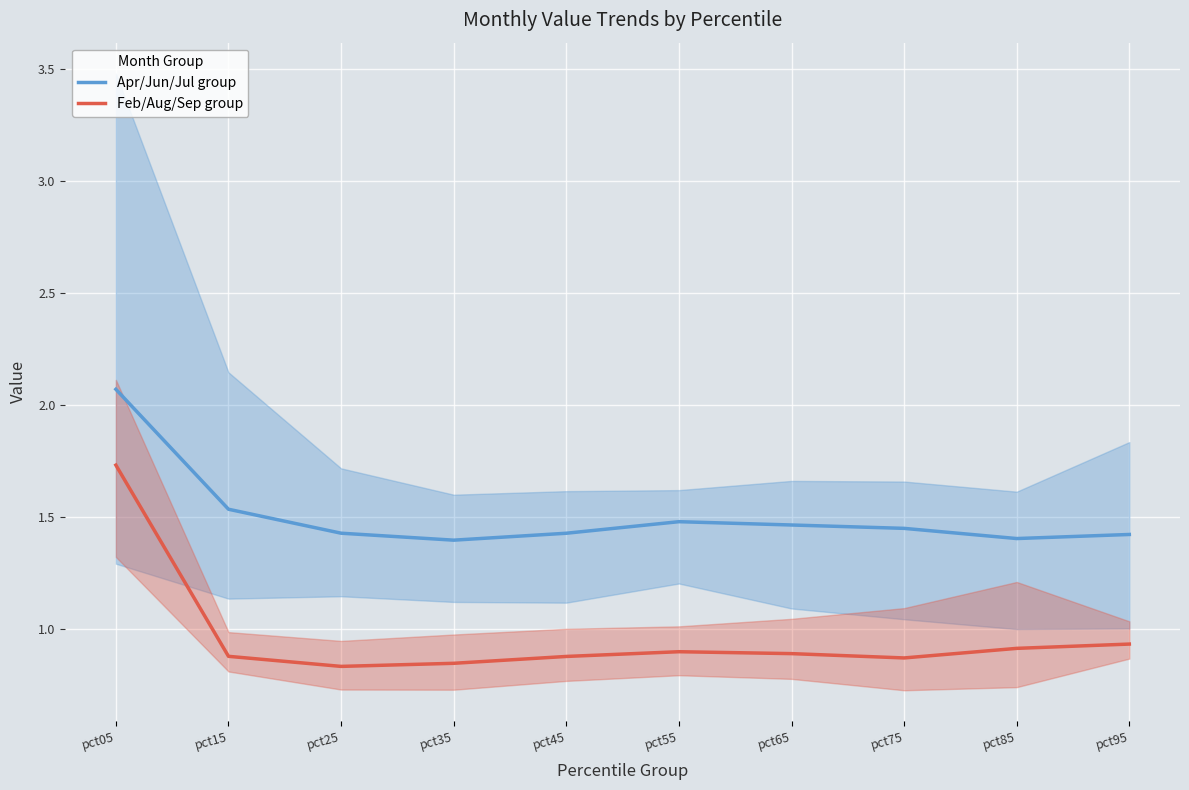

What is the spread (max minus min) of values at pct75?

0.6